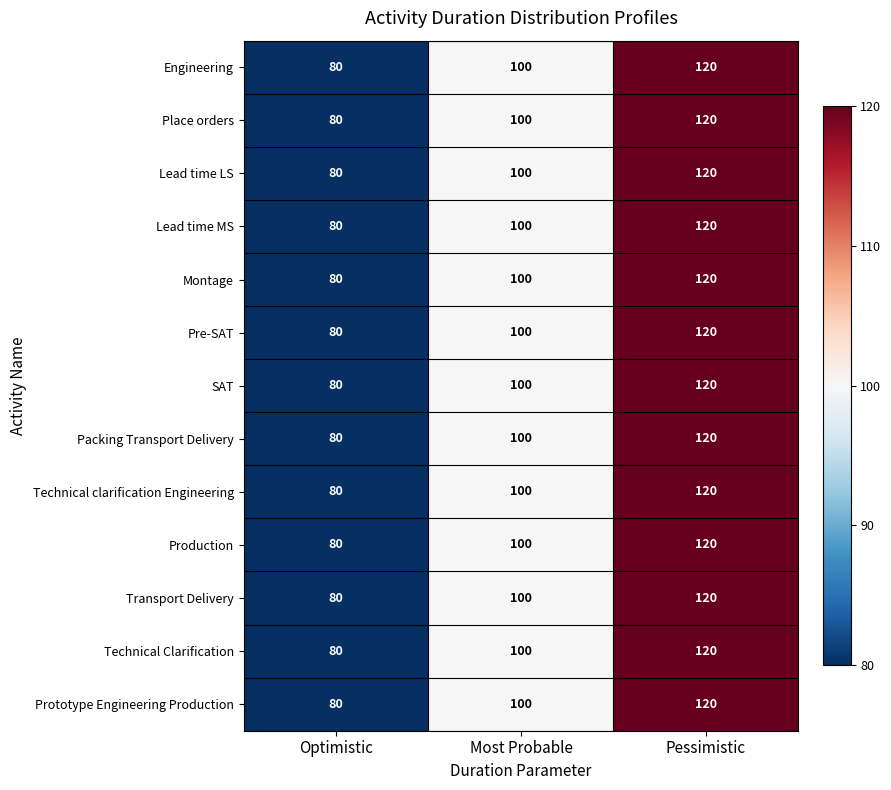

At which category is the sum across all series the highest?

Pessimistic